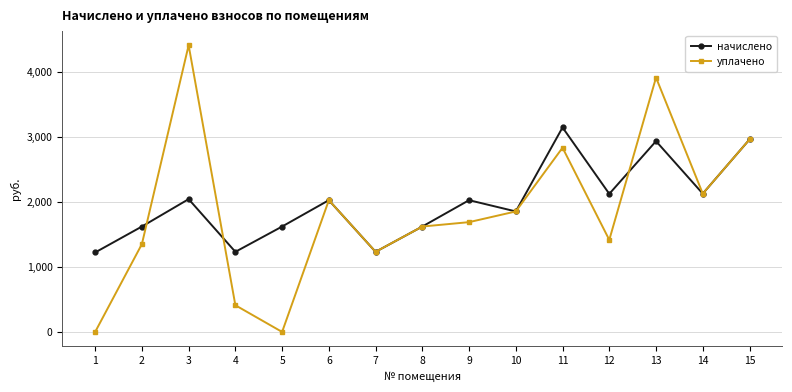

What is the lowest value of the начислено series?

1221.5